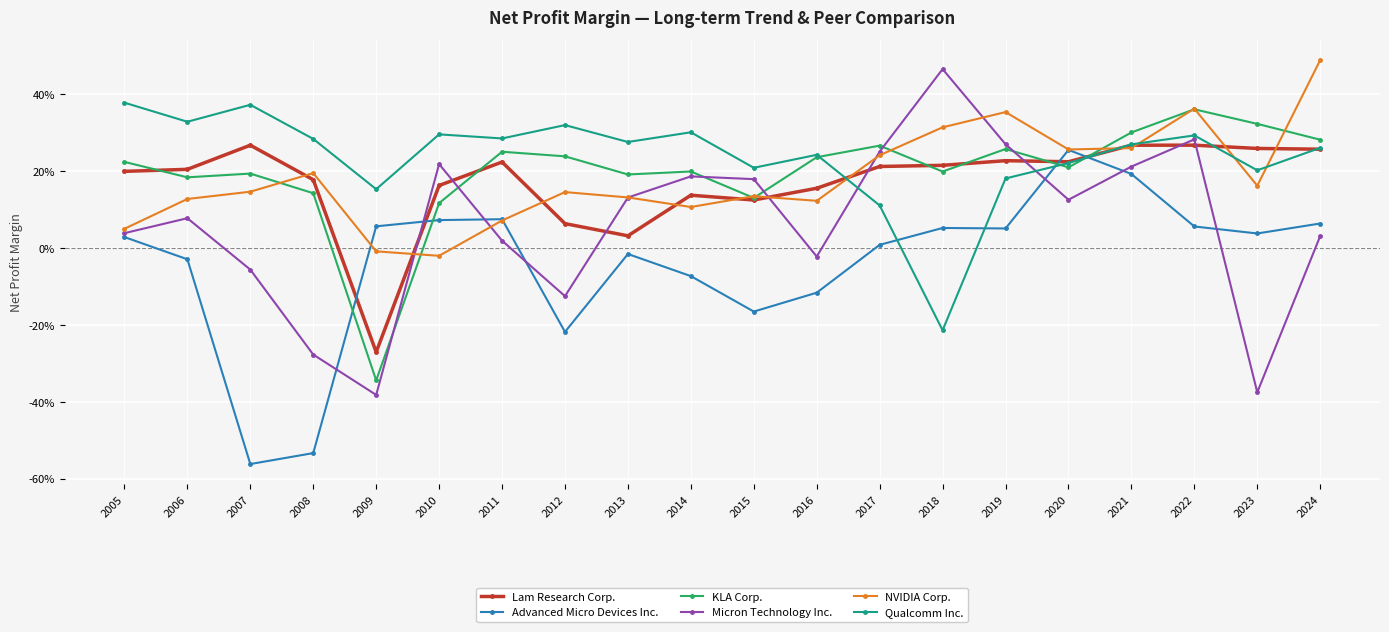

What are all the series names shown in the legend?

Lam Research Corp., Advanced Micro Devices Inc., KLA Corp., Micron Technology Inc., NVIDIA Corp., Qualcomm Inc.